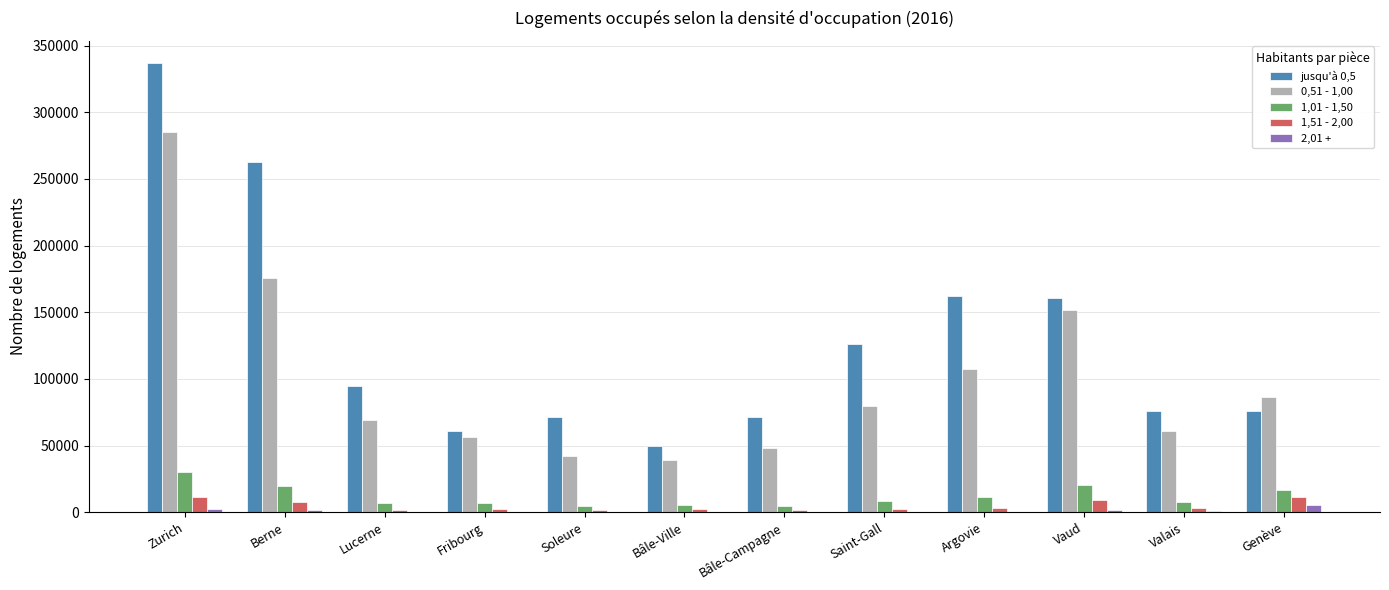

Which series has the widest spread of values?

jusqu'à 0,5